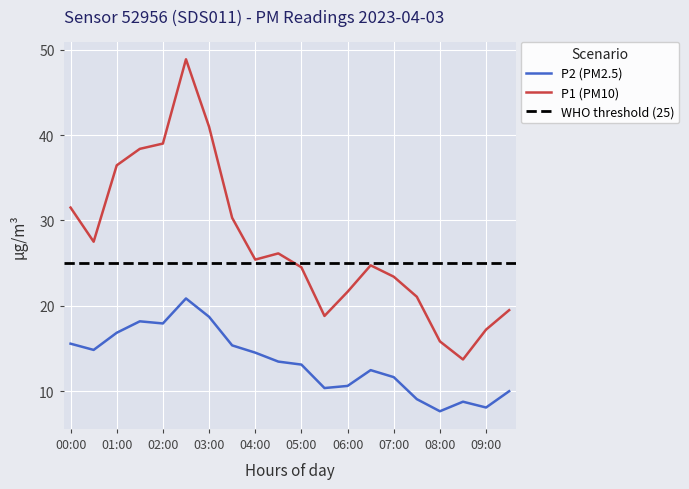

True or false: P1 and P2 intersect in this chart.

False